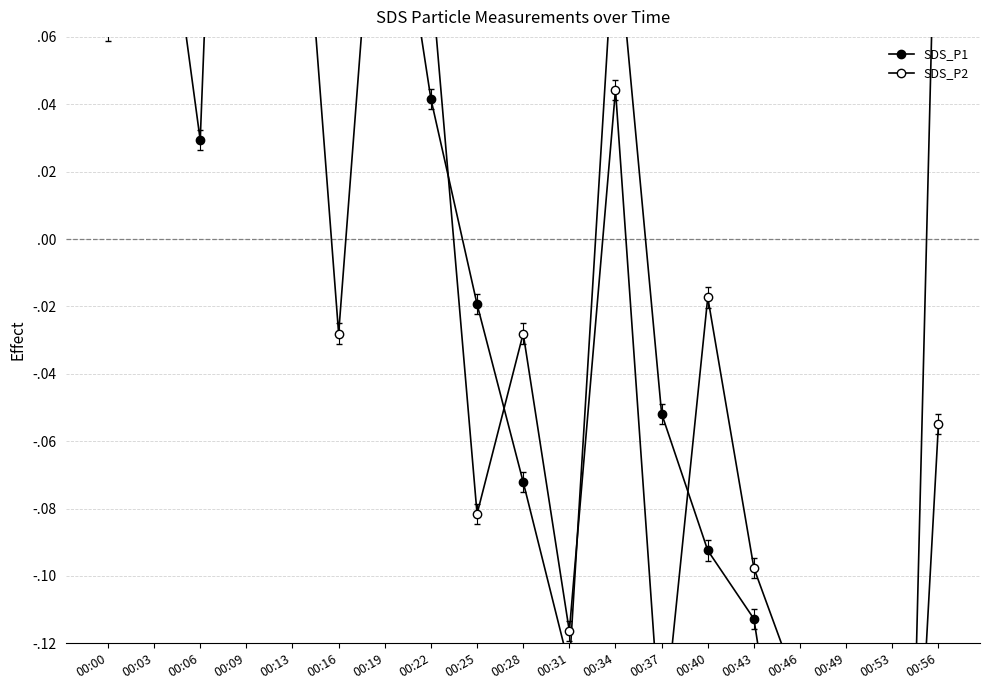

What is the difference between the second highest and minimum values in the SDS_P2 series?

0.5